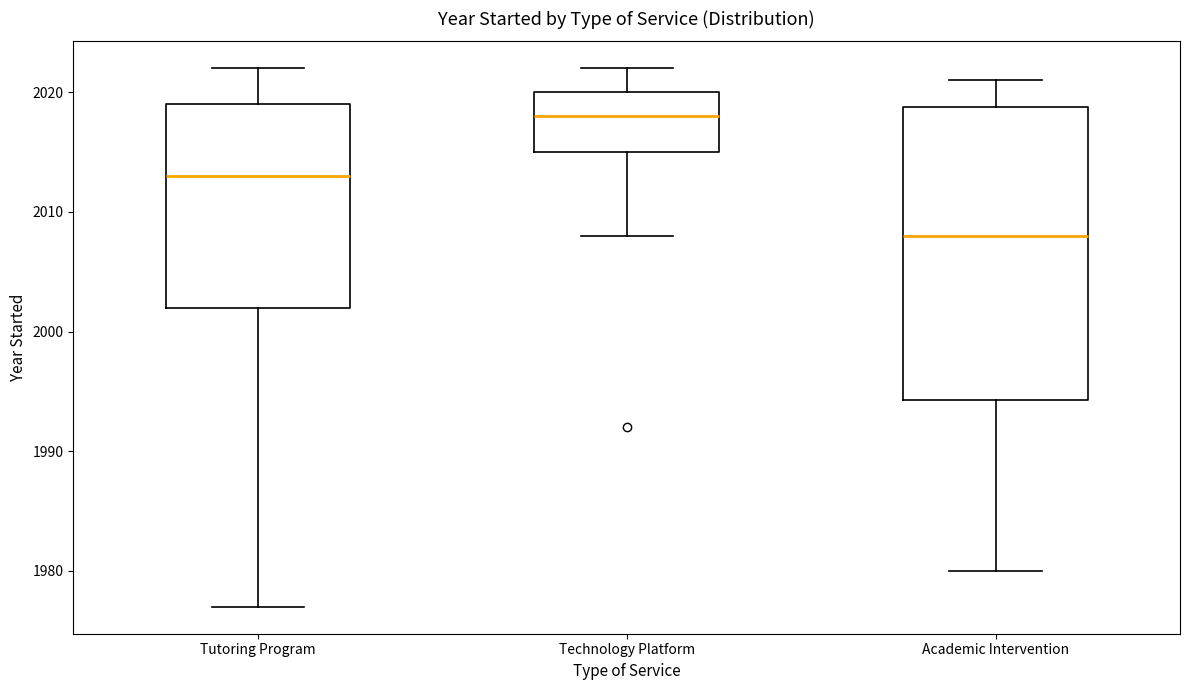

Where is the upper edge of the box for Academic Intervention on the y-axis? The values are not printed on the chart, so give them approximately, as read against the axis.

2019